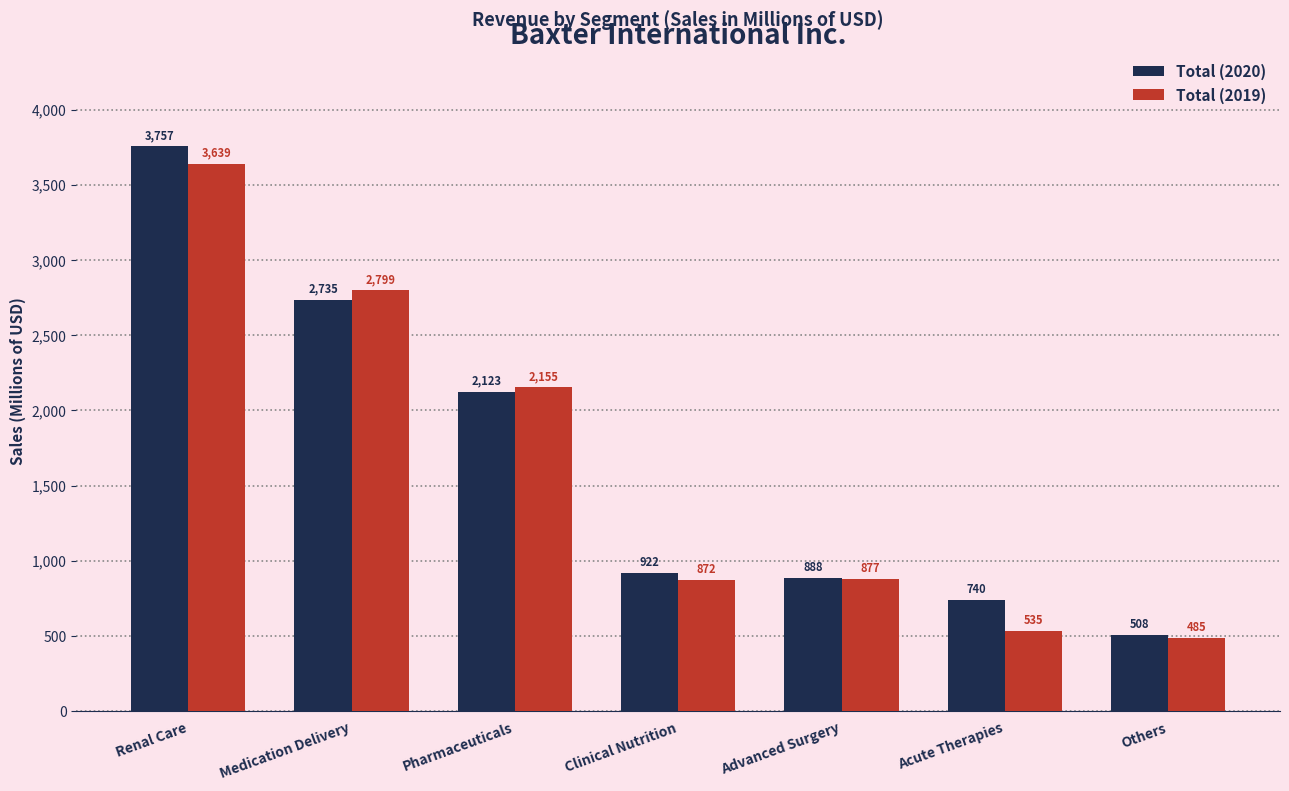

Reading left to right, list all the values displayed in this chart.

Total (2020): 3757	2735	2123	922	888	740	508
Total (2019): 3639	2799	2155	872	877	535	485